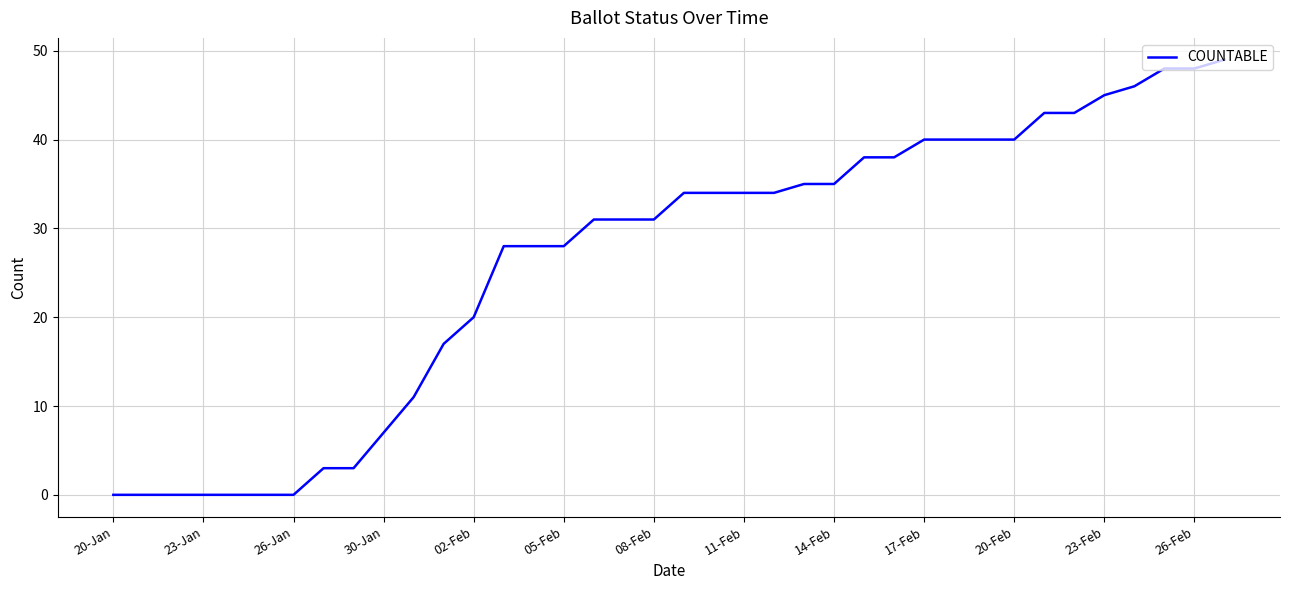

What is the difference between the maximum and minimum values?

49